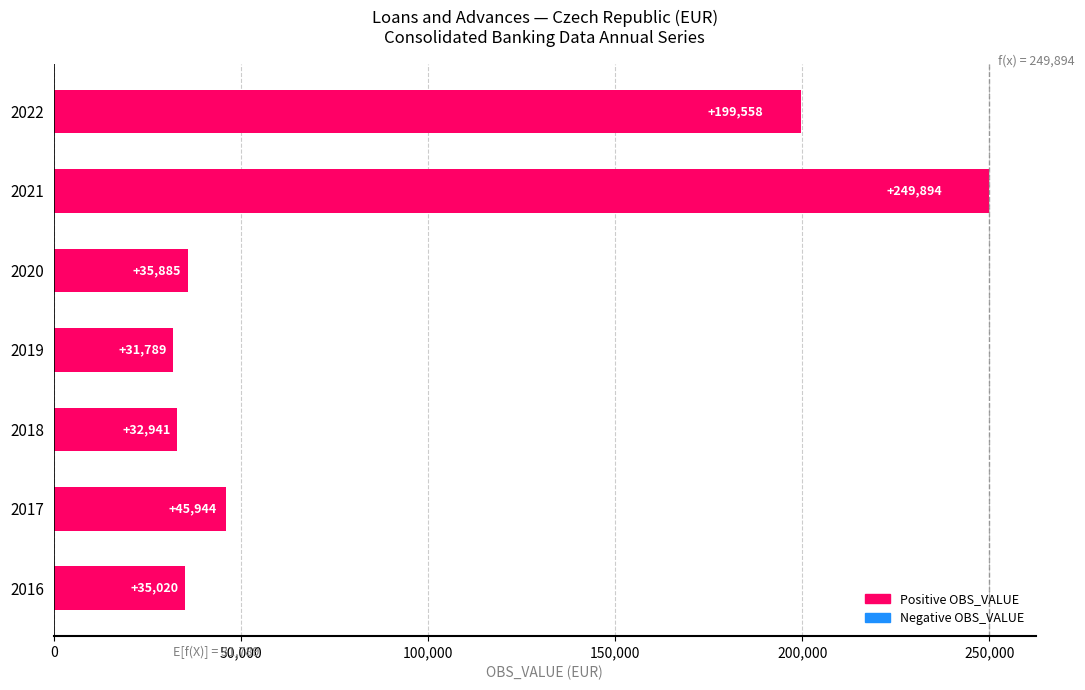

At which label is the value closest to 140841?

2022